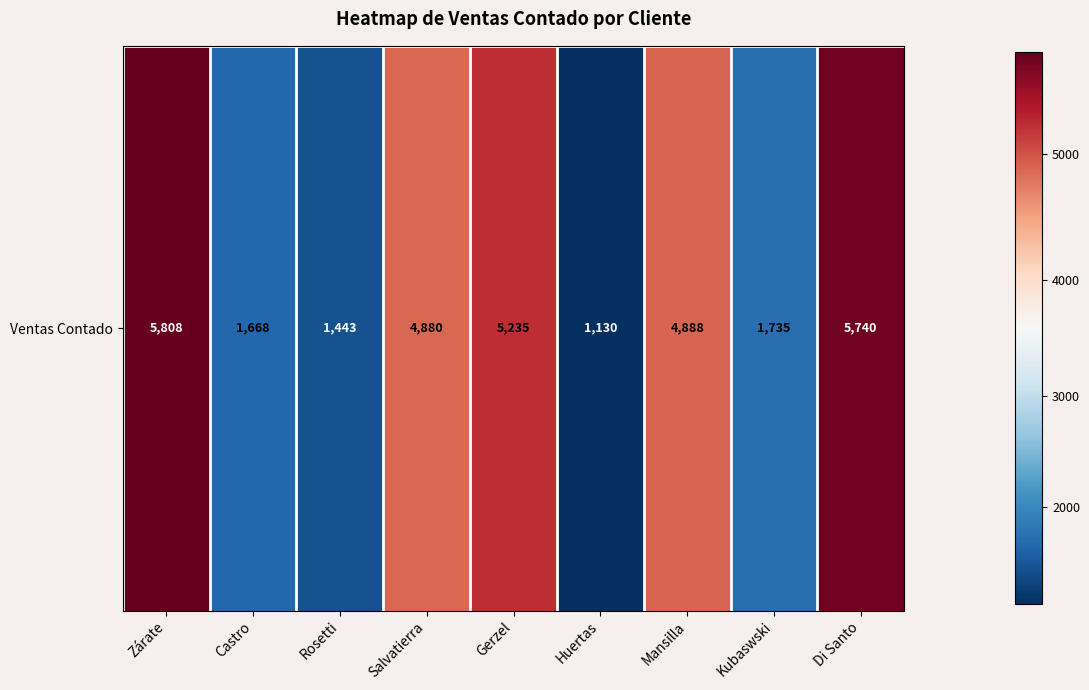

Is it true that the value at Salvatierra is 7559?

False